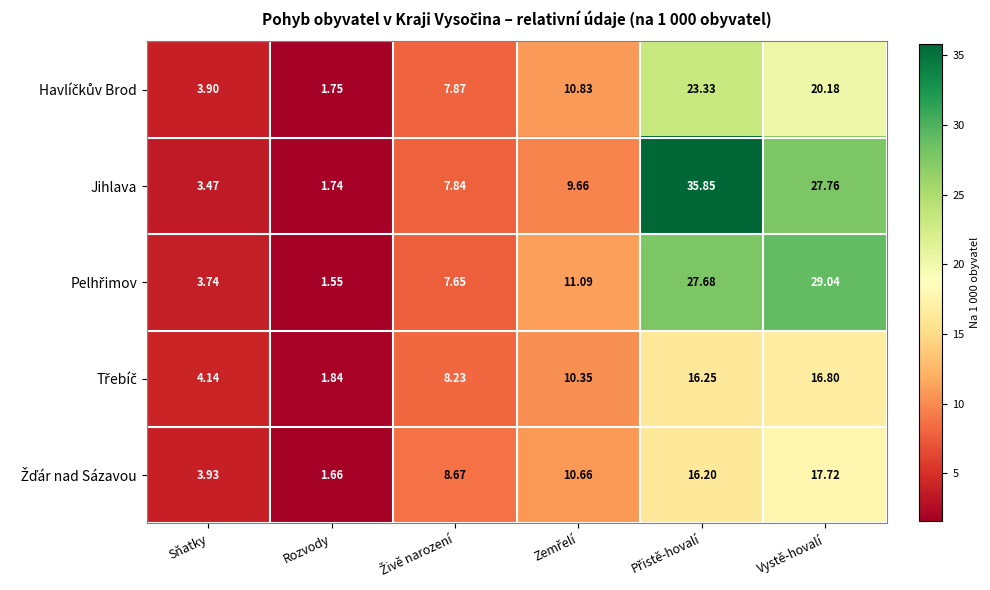

Which series has the largest total across all categories?

Jihlava